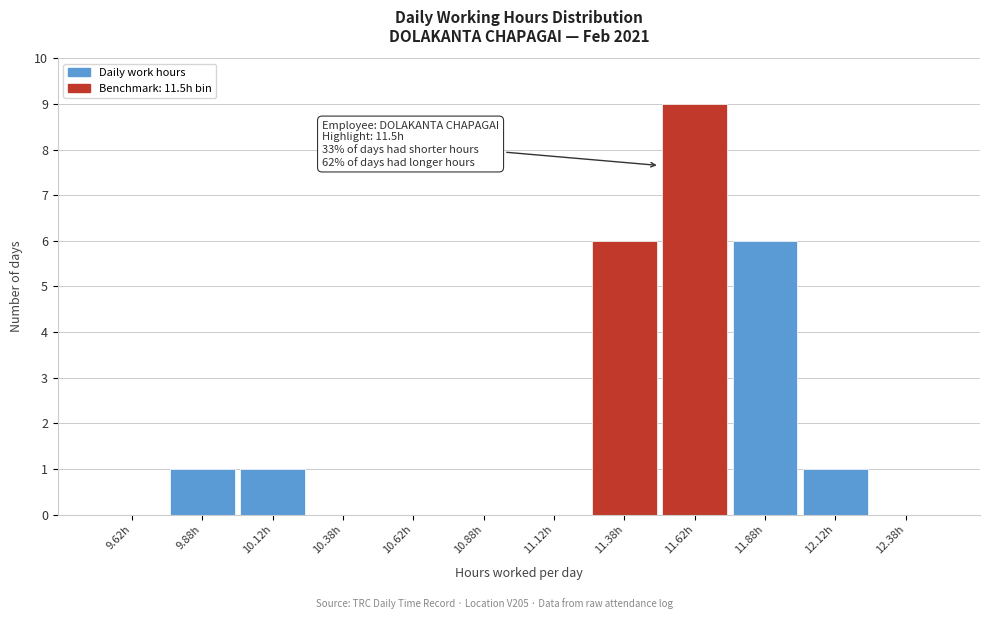

Which range on the x-axis has the tallest bar?

11.50 to 11.75